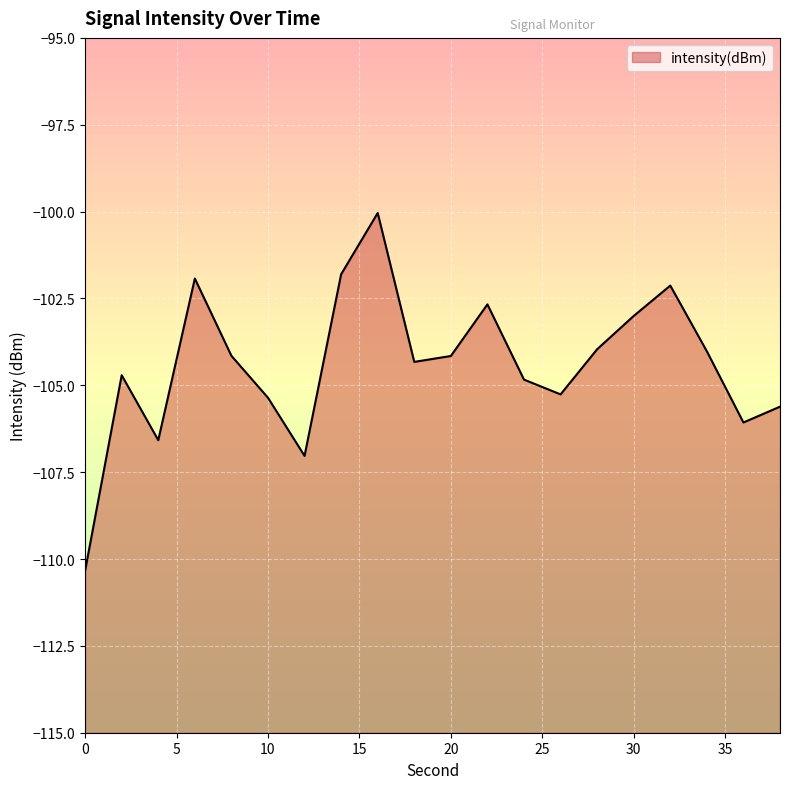

At which label does the data first exceed -104?

6